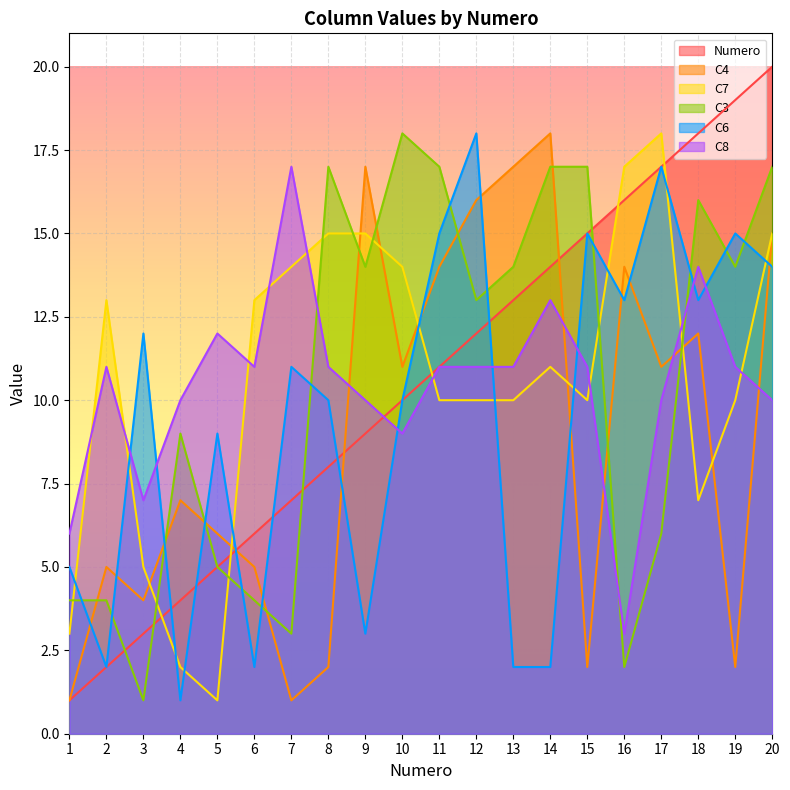

True or false: C8 and C7 cross at least once.

True